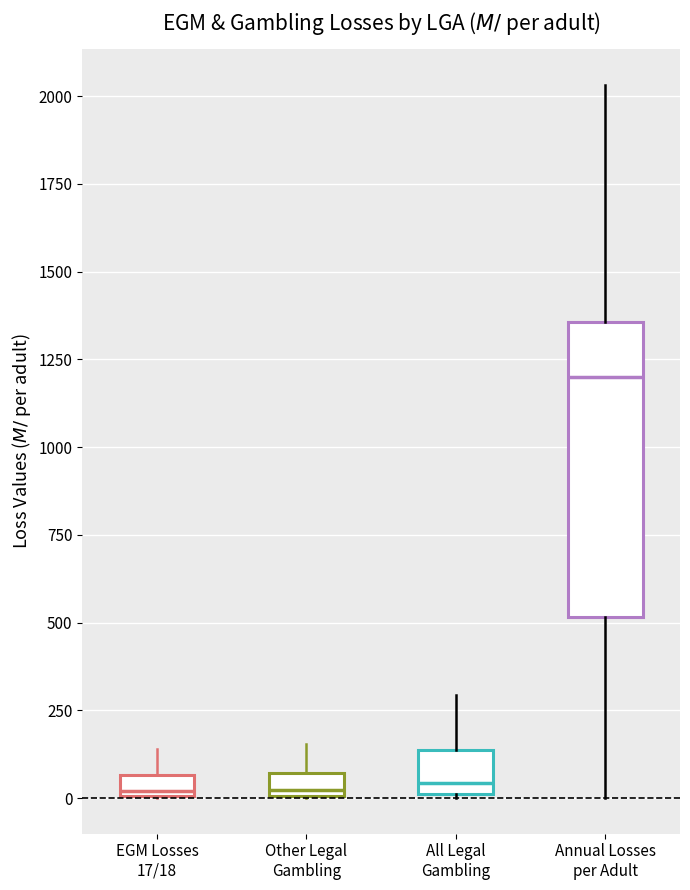

Where does the upper whisker of the box for Other Legal Gambling end on the y-axis? The values are not printed on the chart, so give them approximately, as read against the axis.

150